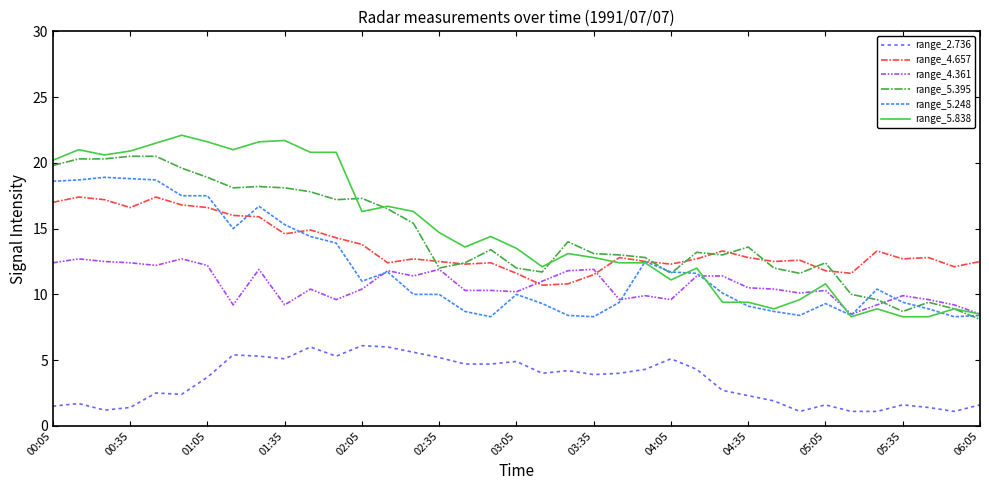

List the series in order of their peak value, highest first.

range_5.838, range_5.395, range_5.248, range_4.657, range_4.361, range_2.736